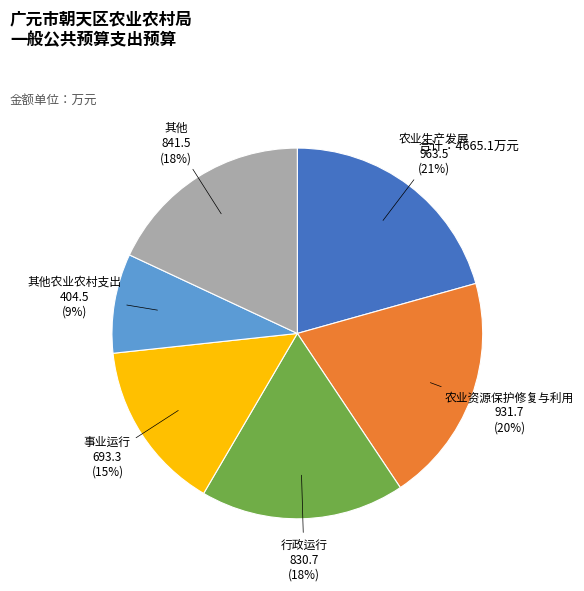

What is the largest slice in the pie chart?

农业生产发展